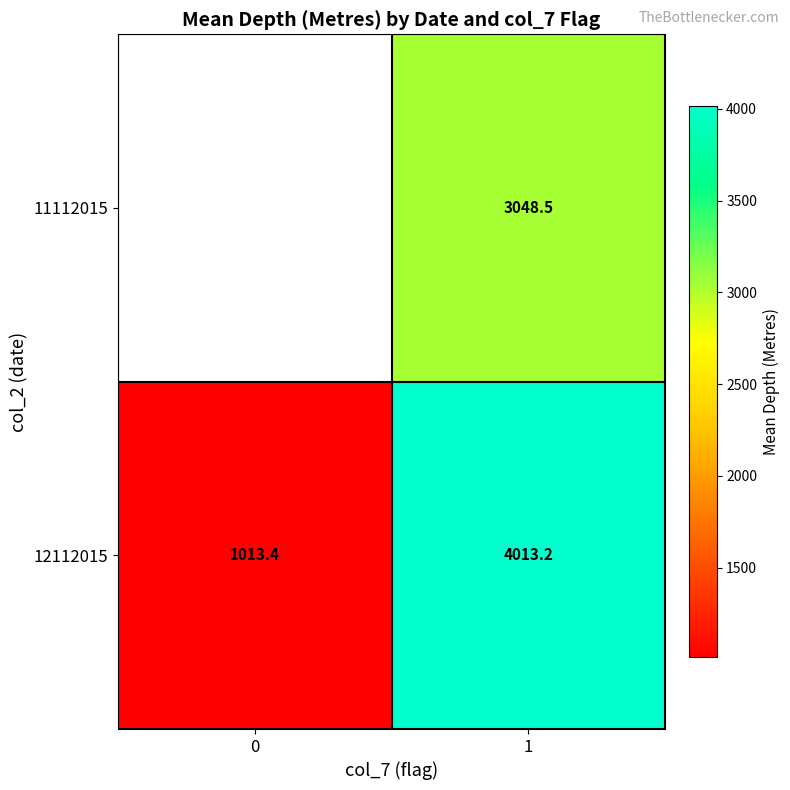

Which has a higher value, 0 or 1?

1